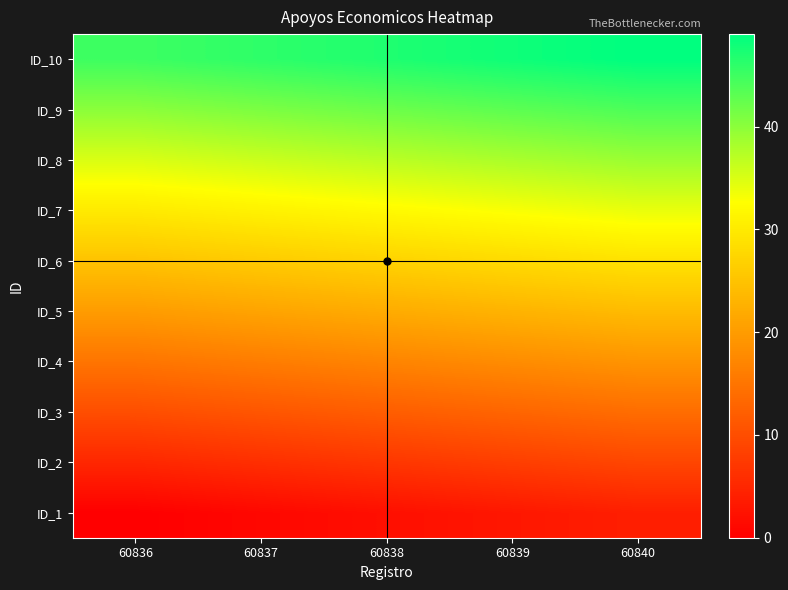

What is the difference between the highest and lowest values at 60836?

45